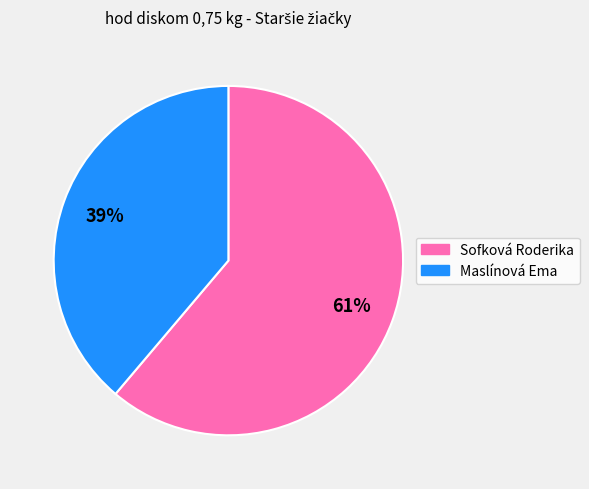

The Maslínová Ema slice represents 39% of the pie. True or false?

True